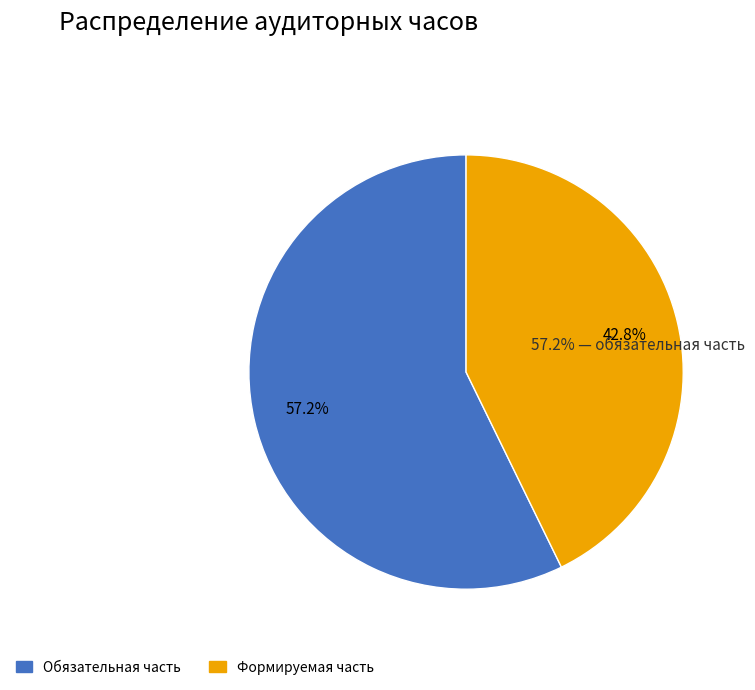

Is there a majority slice in this chart?

Yes